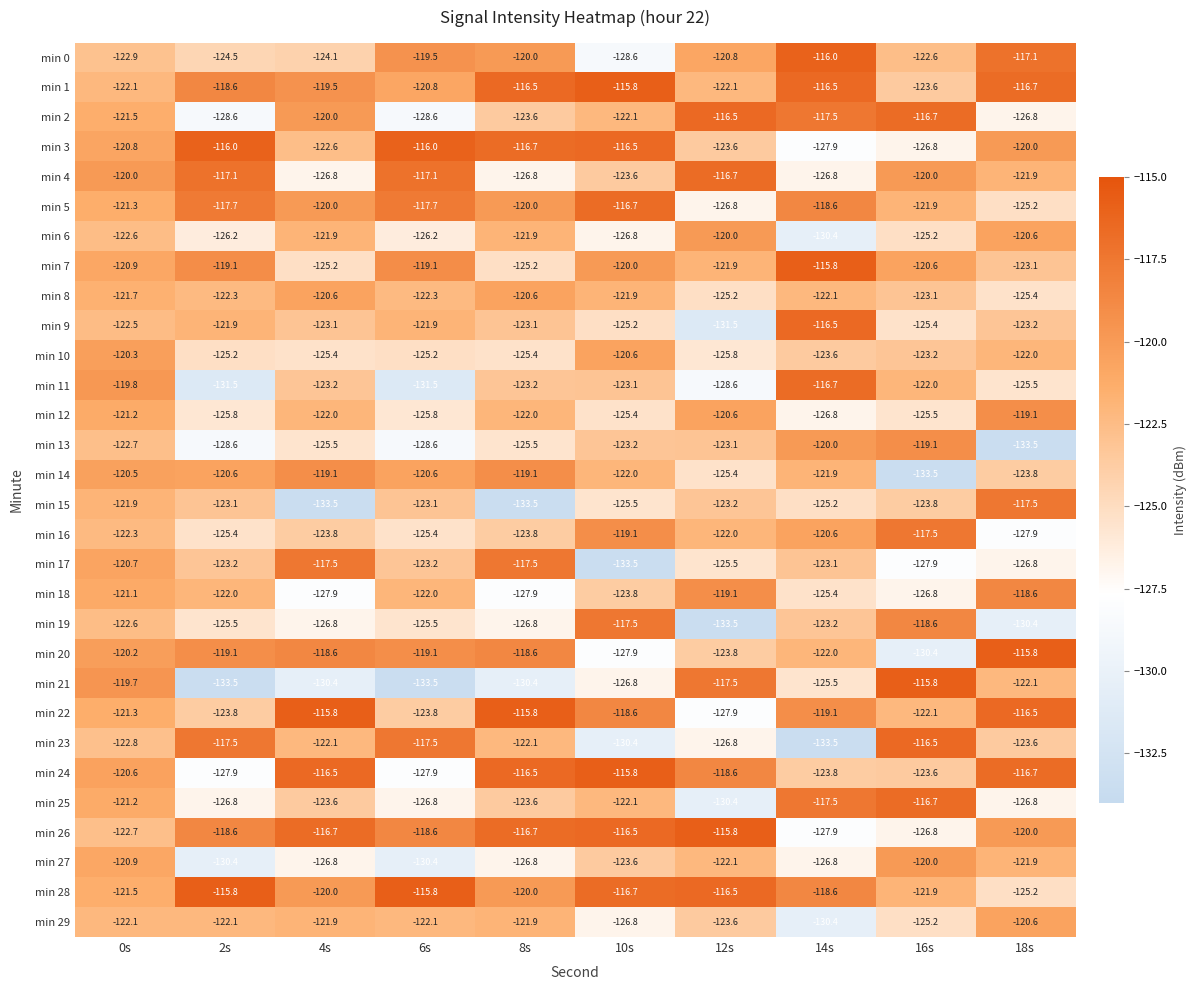

How many categories are shown in the chart?

10